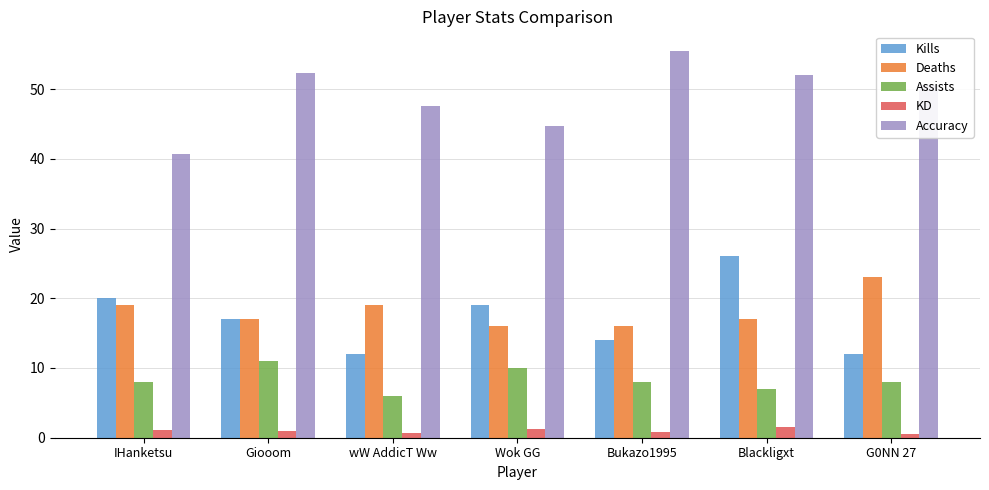

What is the average value of the KD series?

1.0